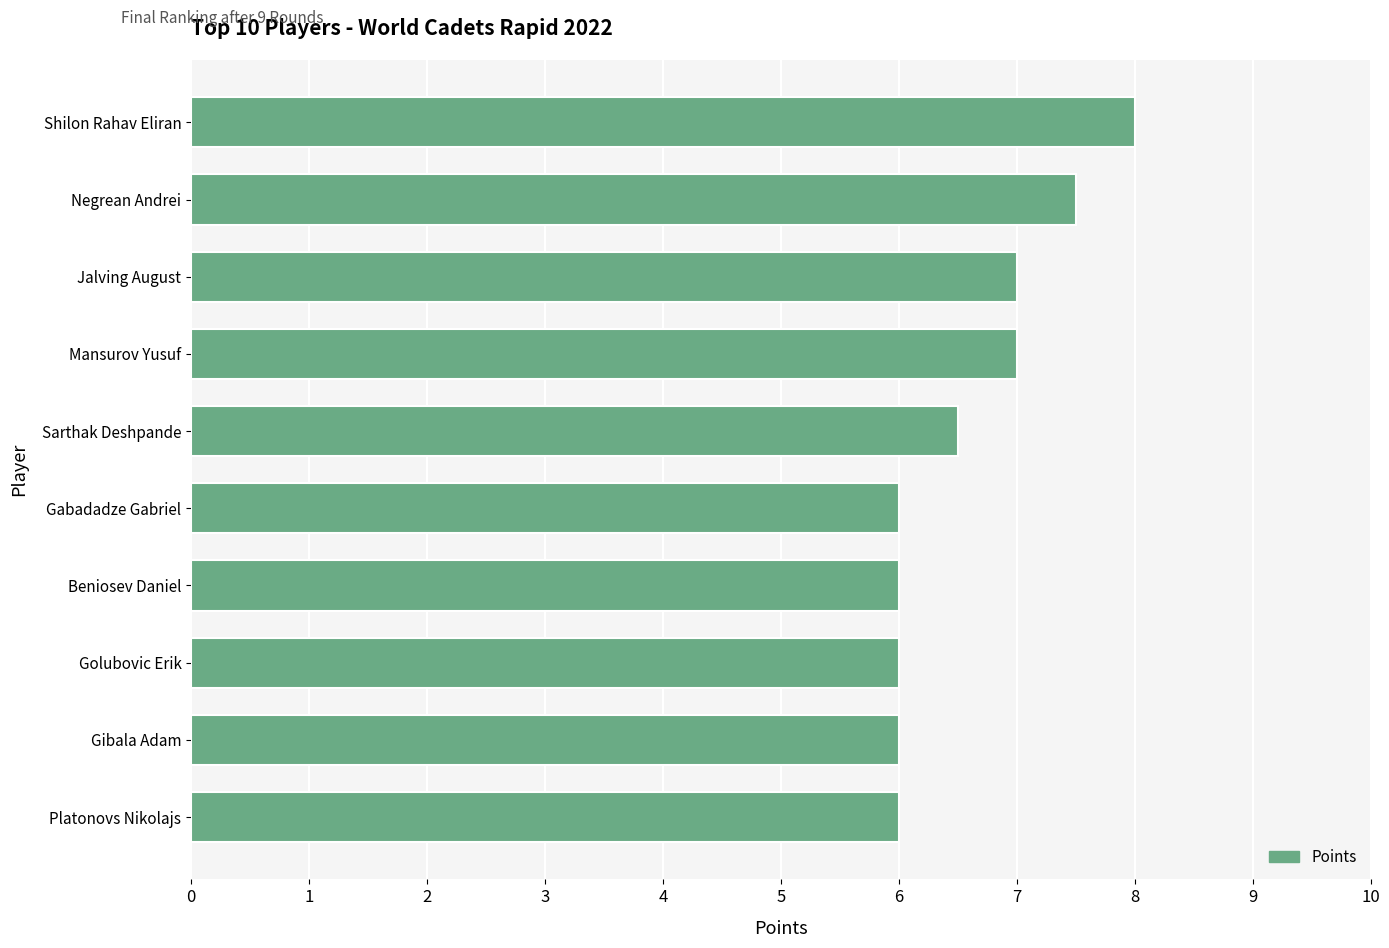

What is the difference between the values at Jalving August and Gabadadze Gabriel?

1.0